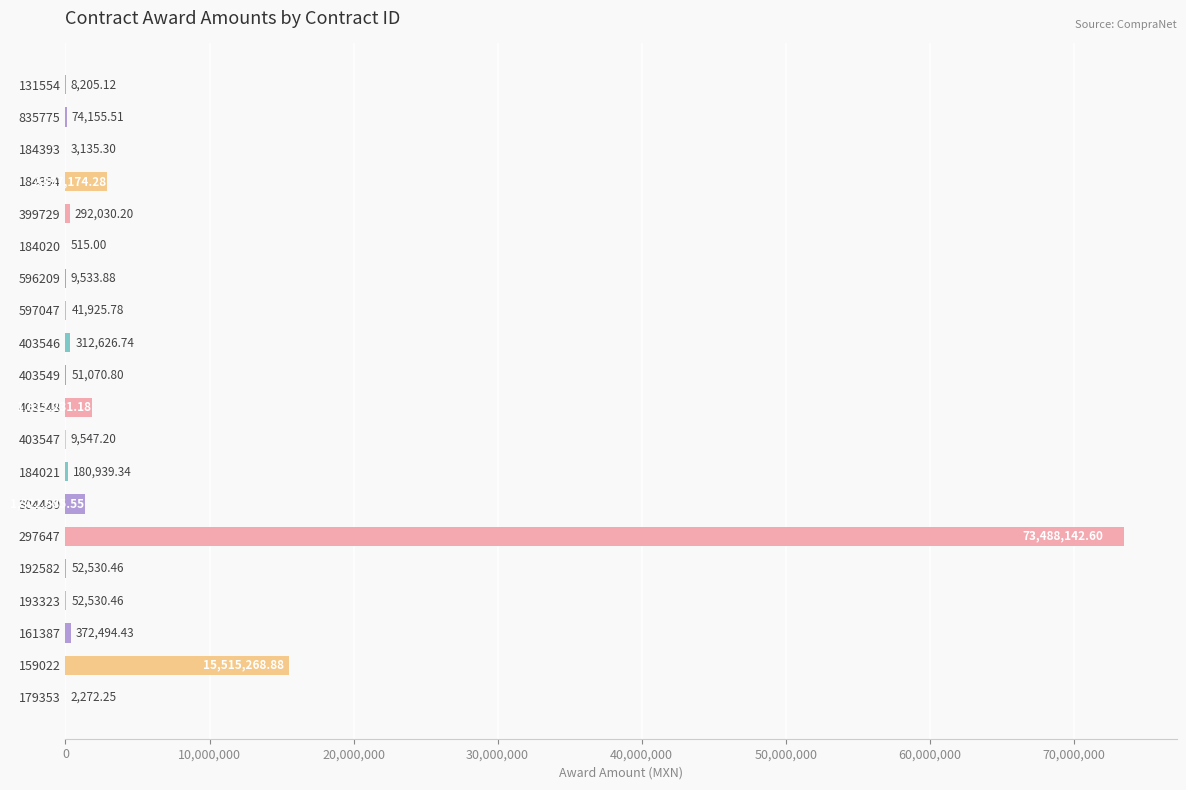

Between 297647 and 304480, which is larger?

297647